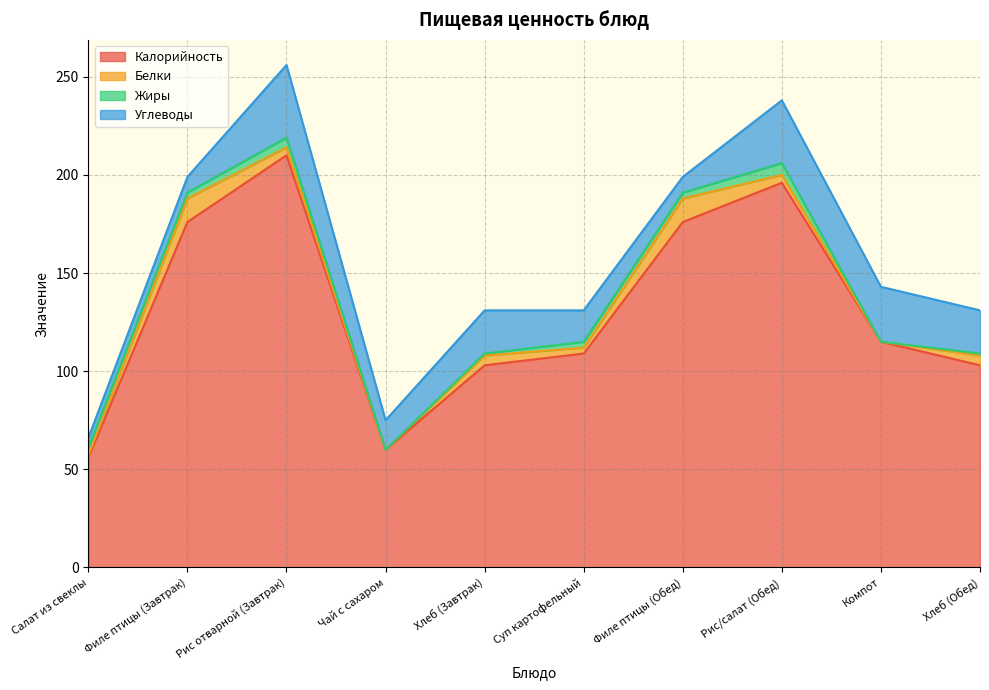

Between Филе птицы (Завтрак) and Рис/салат (Обед), which is larger?

Рис/салат (Обед)